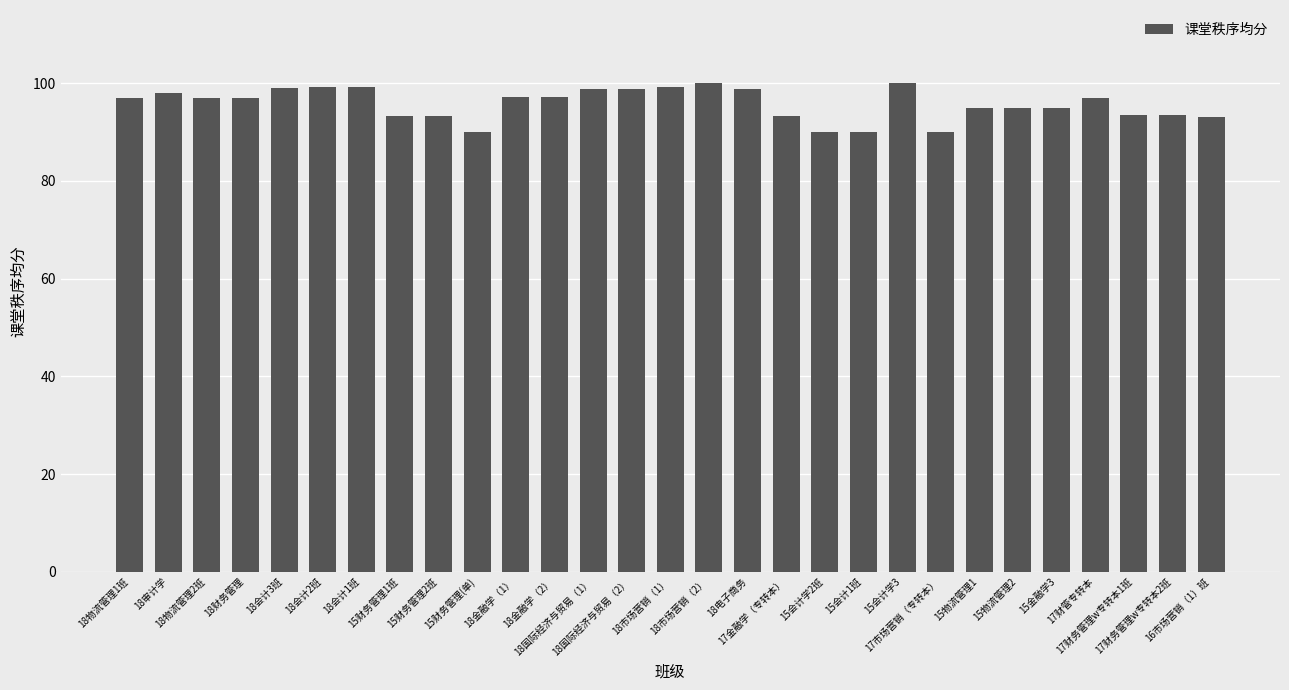

What is the minimum value shown in the chart?

90.0